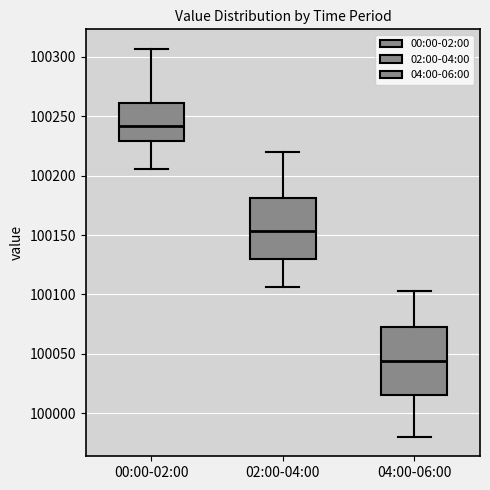

Where is the lower edge of the box for 02:00-04:00 on the y-axis? The values are not printed on the chart, so give them approximately, as read against the axis.

100130